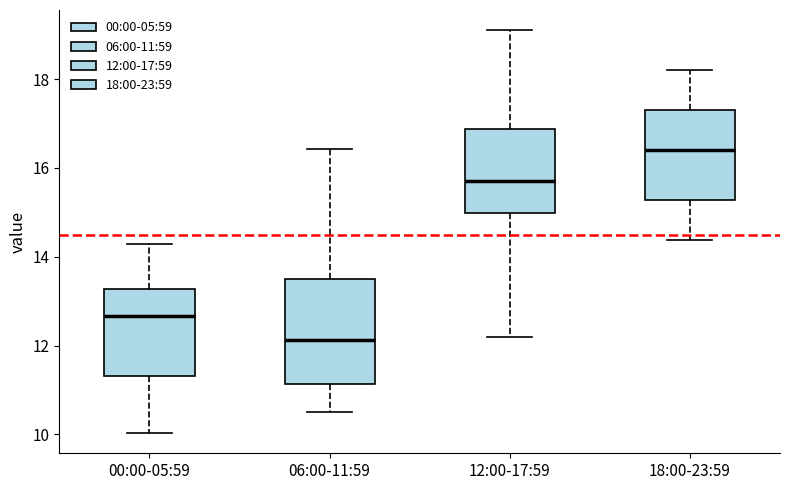

Reading left to right, read every box against the y-axis: the position of its median line, the range the box covers, and the ends of its whiskers. The values are not printed on the chart, so give them approximately, as read against the axis.

00:00-05:59: median 12.6, box 11.4 to 13.2, whiskers 10.0 to 14.2
06:00-11:59: median 12.2, box 11.2 to 13.6, whiskers 10.6 to 16.4
12:00-17:59: median 15.8, box 15.0 to 16.8, whiskers 12.2 to 19.2
18:00-23:59: median 16.4, box 15.2 to 17.4, whiskers 14.4 to 18.2